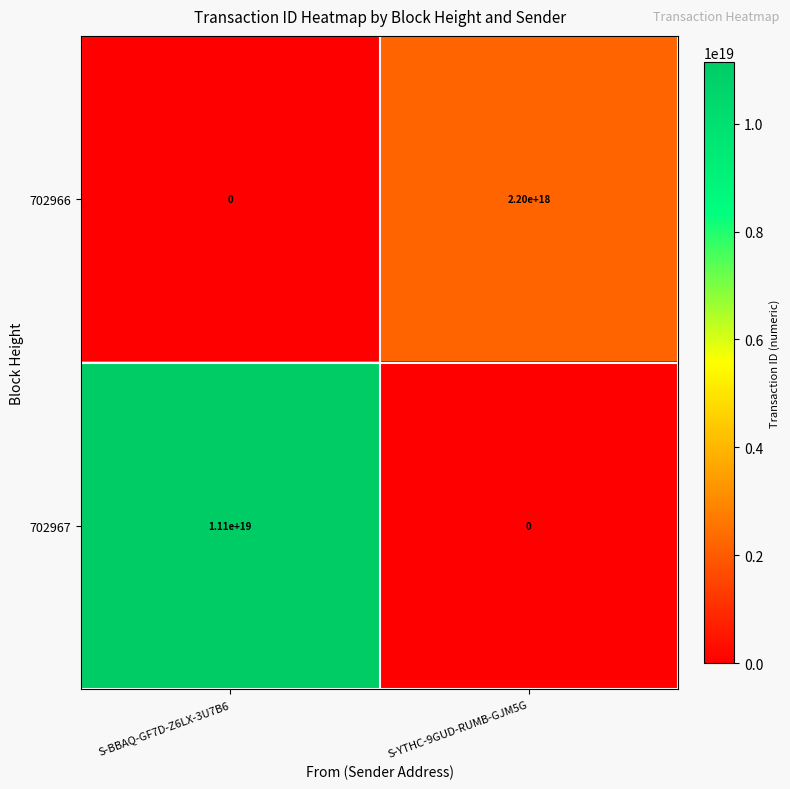

How many distinct data groups are displayed?

2